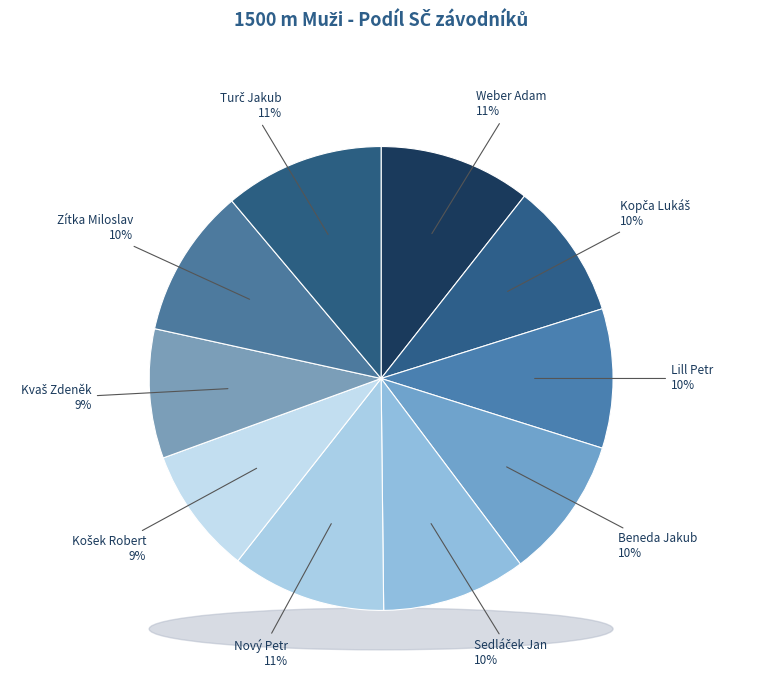

To the nearest percent, what is the difference between the largest and smallest slice percentages?

2%